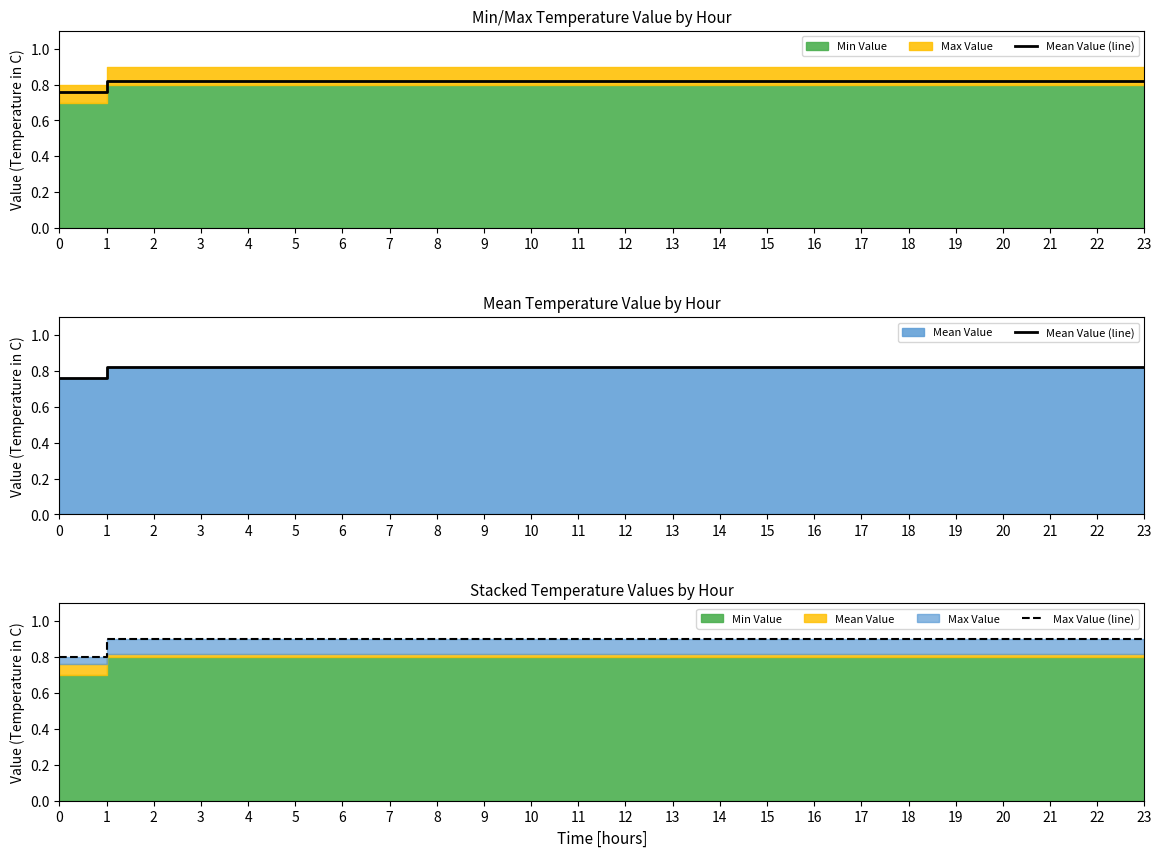

The Mean Value (line) series shows 0.8 at 15. True or false?

True